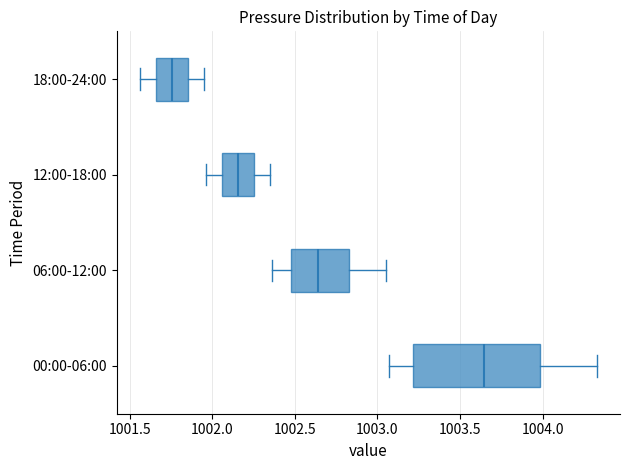

Reading bottom to top, read every box against the x-axis: the position of its median line, the range the box covers, and the ends of its whiskers. The values are not printed on the chart, so give them approximately, as read against the axis.

00:00-06:00: median 1003.65, box 1003.20 to 1004.00, whiskers 1003.05 to 1004.35
06:00-12:00: median 1002.65, box 1002.50 to 1002.85, whiskers 1002.35 to 1003.05
12:00-18:00: median 1002.15, box 1002.05 to 1002.25, whiskers 1001.95 to 1002.35
18:00-24:00: median 1001.75, box 1001.65 to 1001.85, whiskers 1001.55 to 1001.95